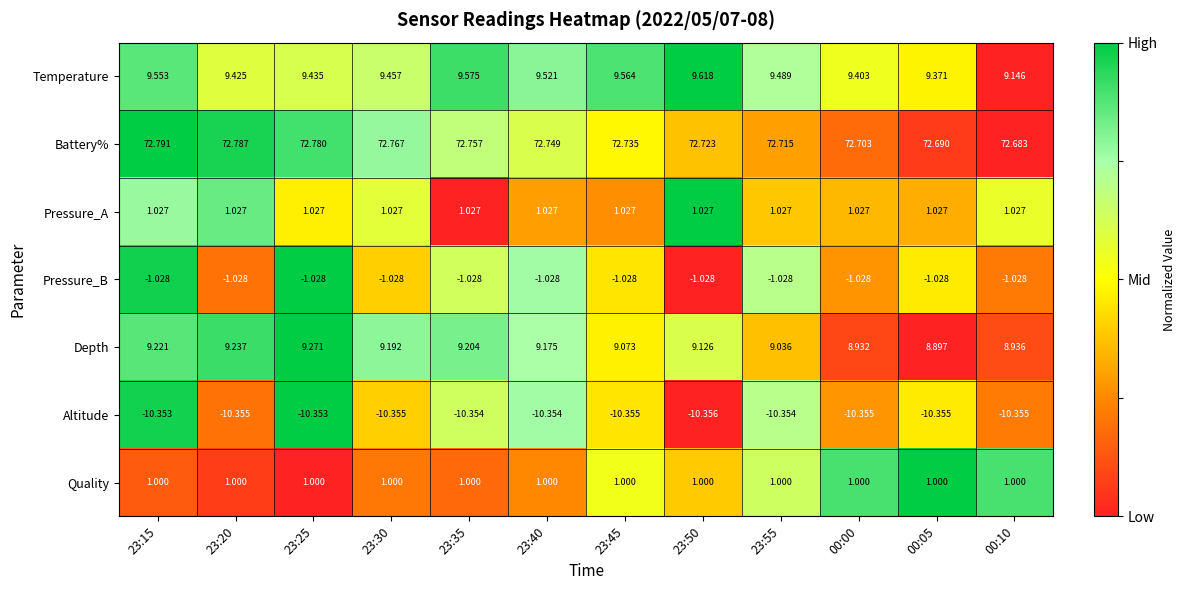

What is the greatest value displayed?

72.8